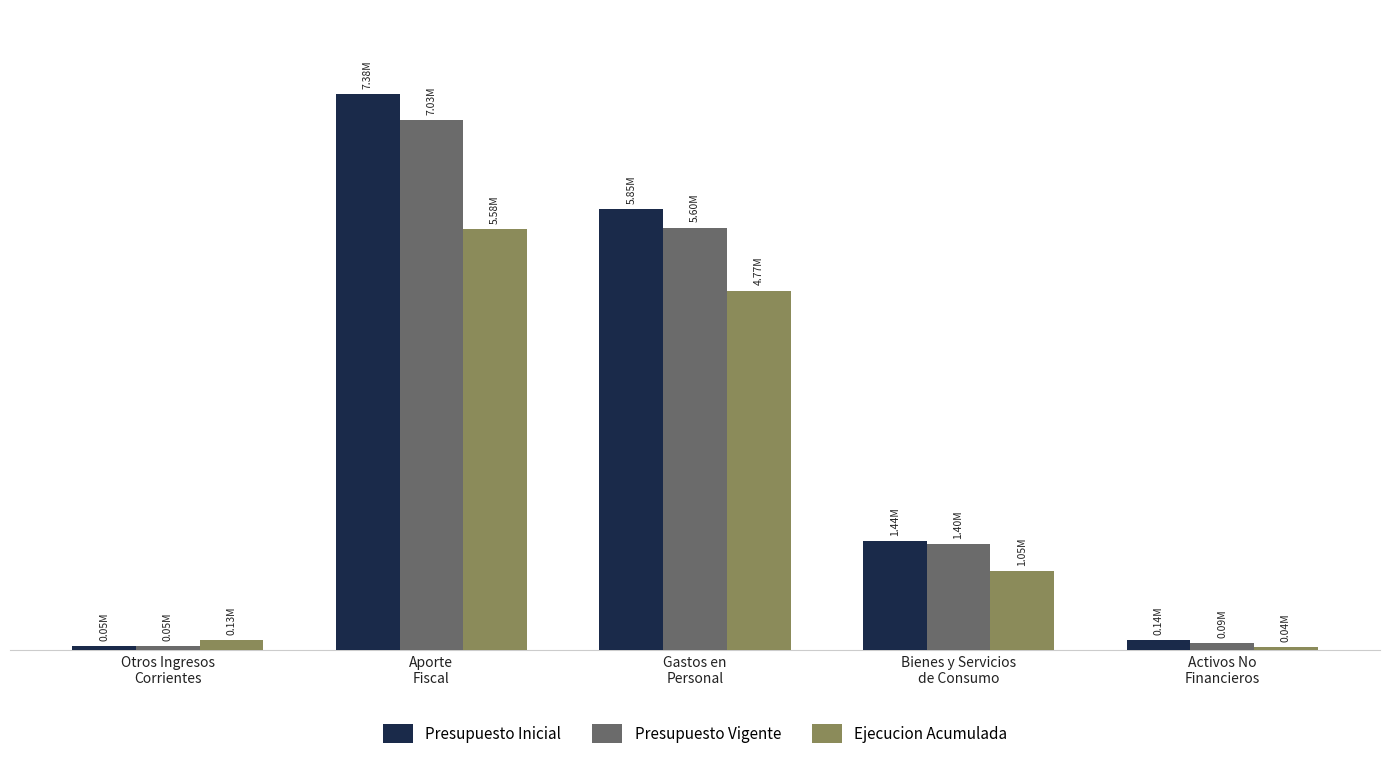

True or false: Ejecucion Acumulada has a value of 6860178 at Gastos en
Personal.

False